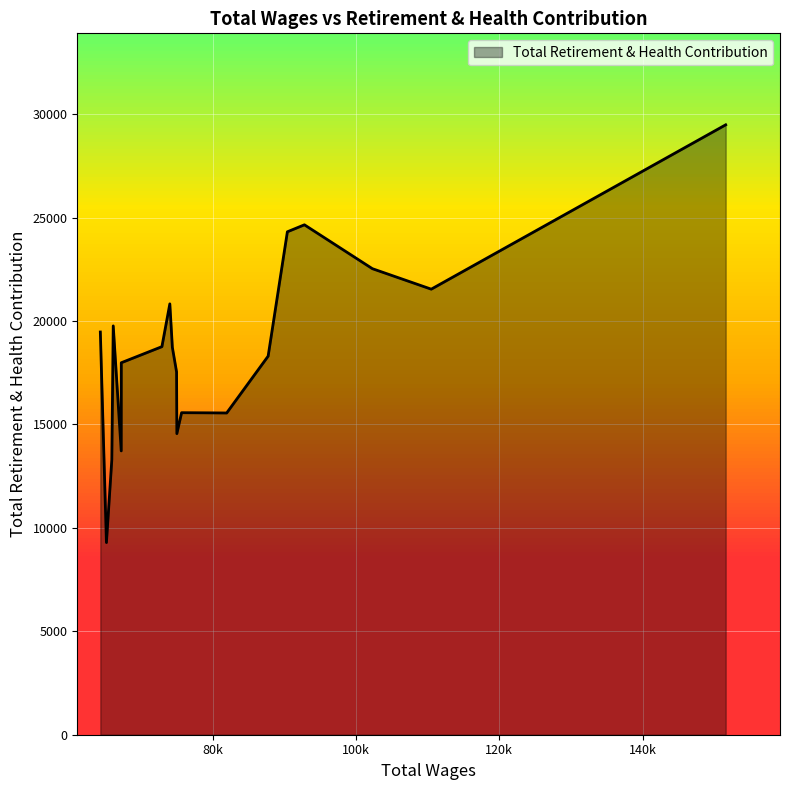

What is the minimum value shown in the chart?

9289